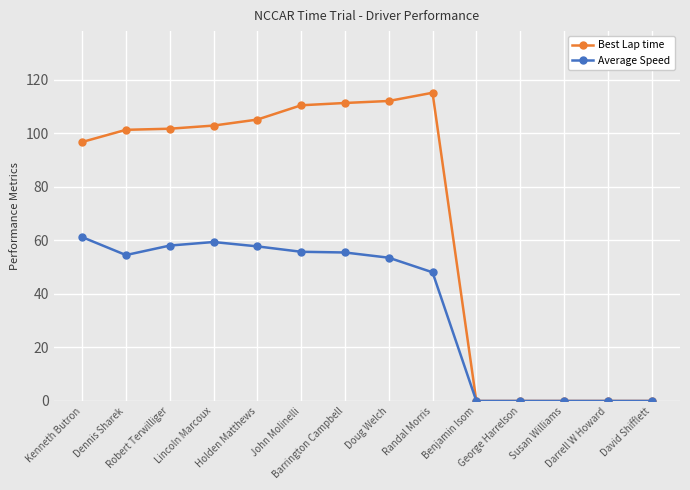

True or false: Average Speed has a value of 92.6 at Kenneth Butron.

False